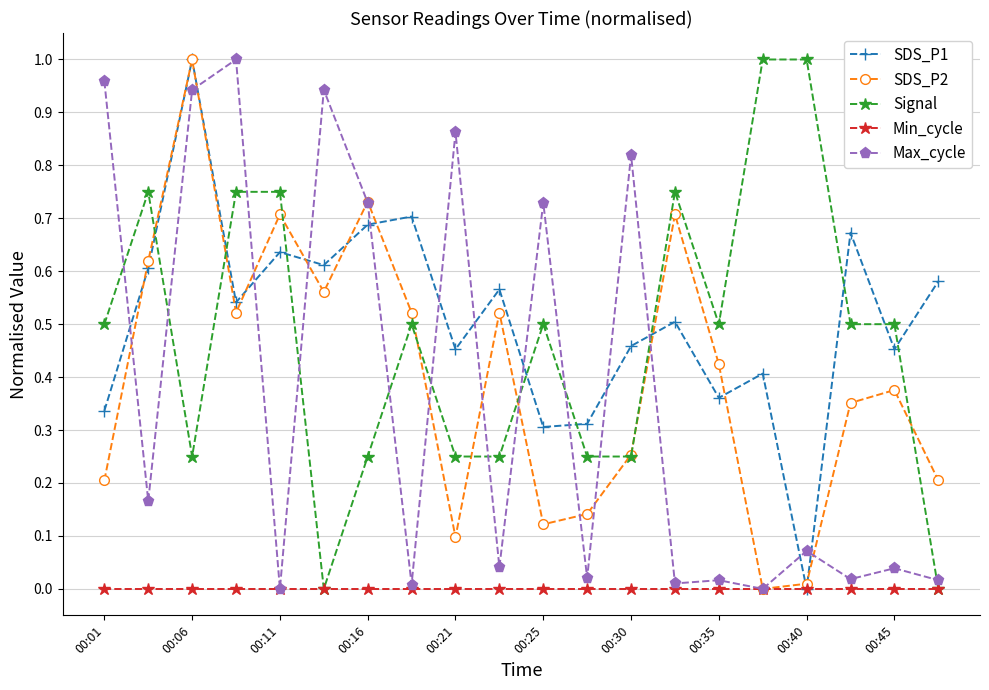

True or false: Max_cycle has more than 1 interior local peaks.

True